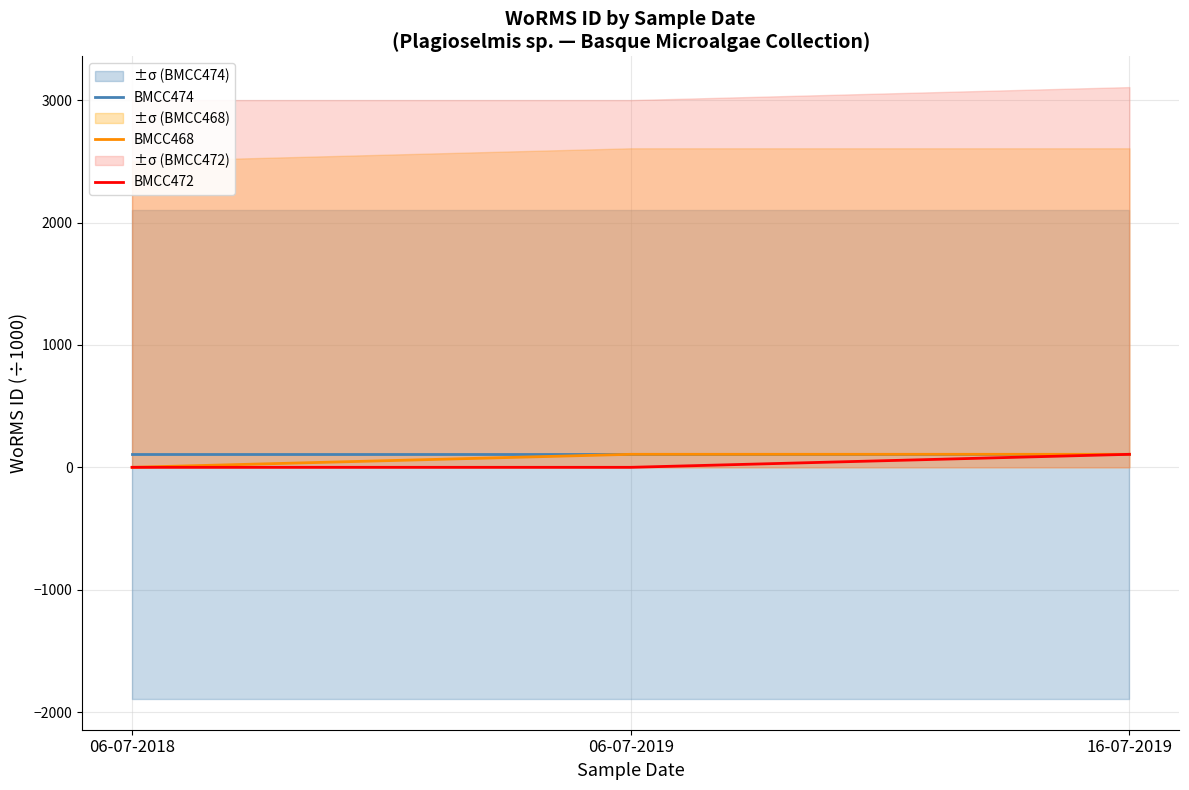

Reading right to left, list all the values displayed in this chart.

BMCC474: 16-07-2019=106.3	06-07-2019=106.3	06-07-2018=106.3
BMCC468: 16-07-2019=106.3	06-07-2019=106.3	06-07-2018=0.0
BMCC472: 16-07-2019=106.3	06-07-2019=0.0	06-07-2018=0.0